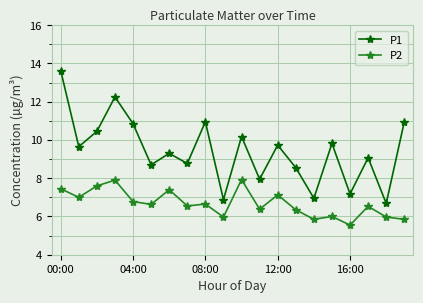

How many interior local peaks does the P1 series have?

7